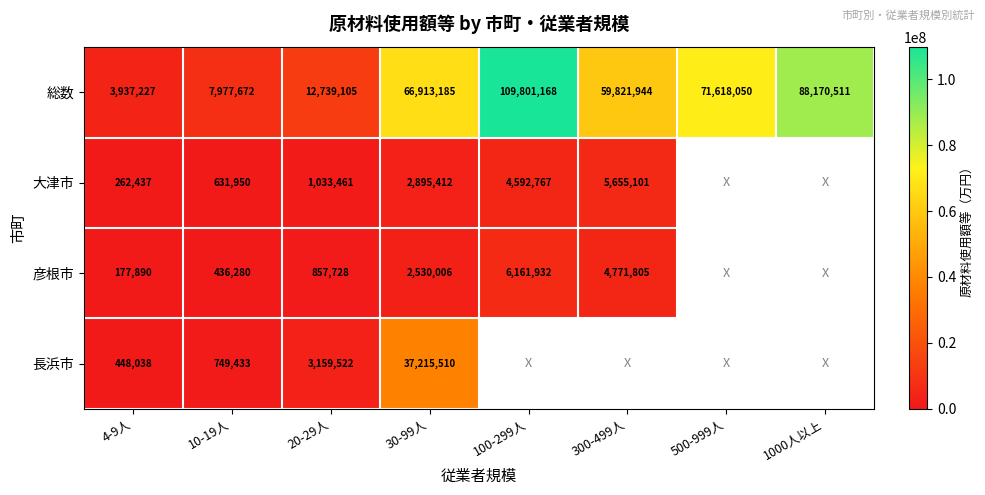

Between 4-9人 and 30-99人, which series saw the biggest shift?

総数